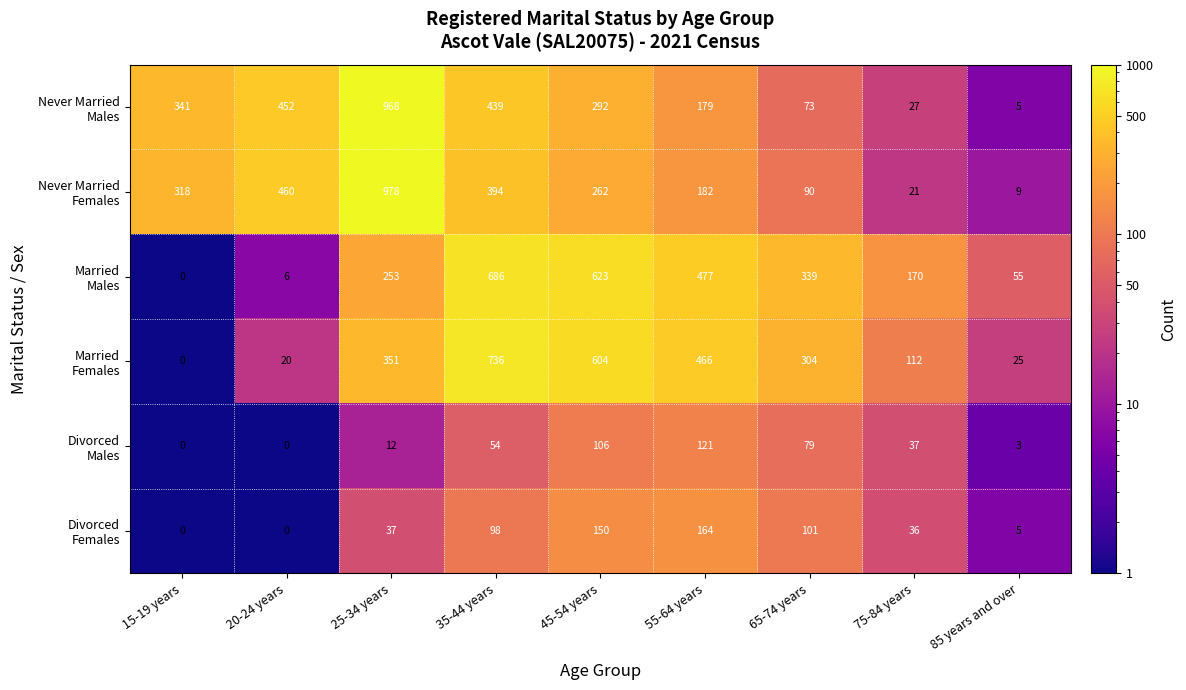

Which category has the highest value across all series?

25-34 years